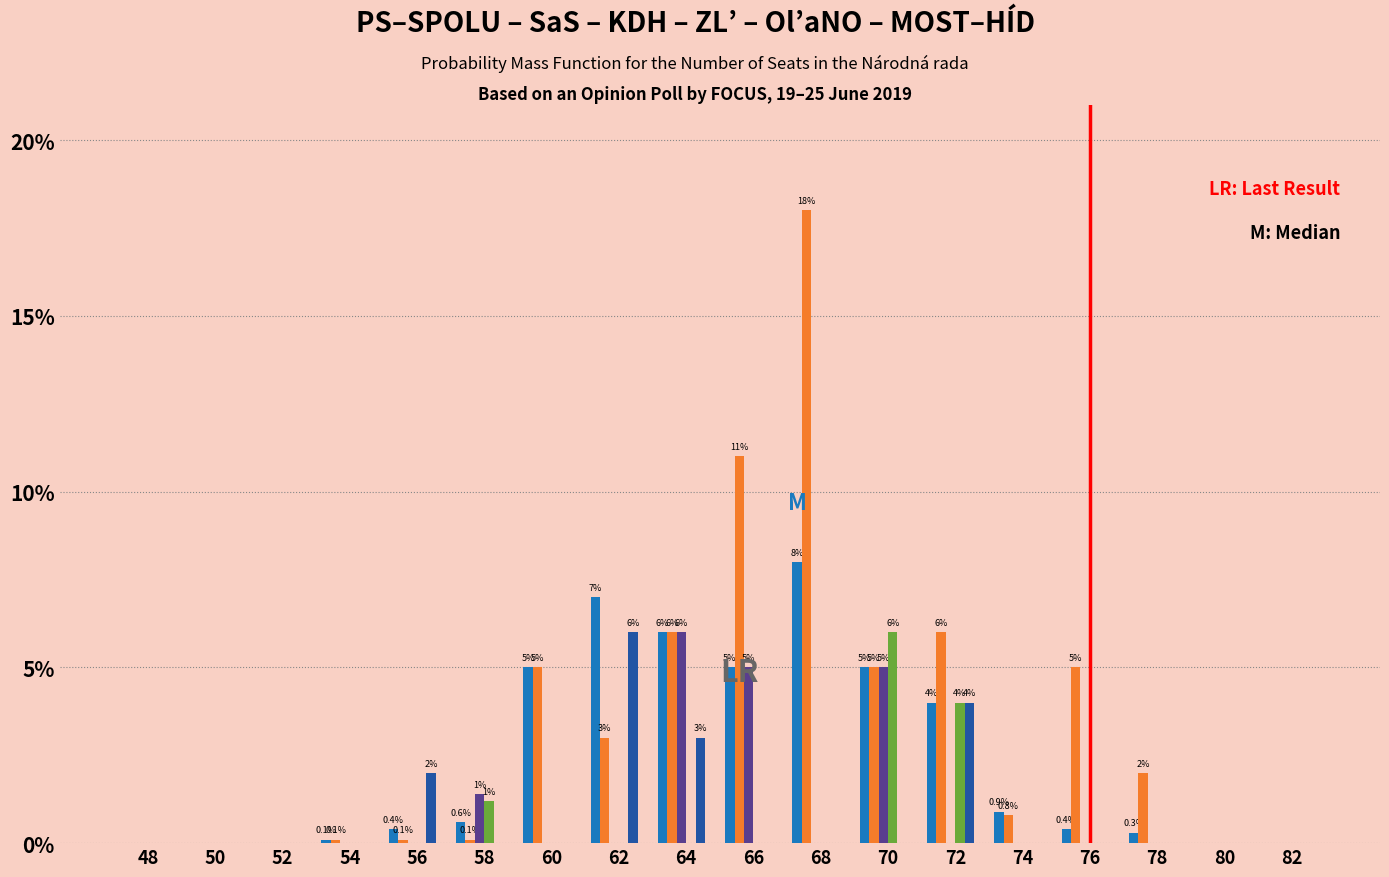

At which category is the sum across all series the highest?

68